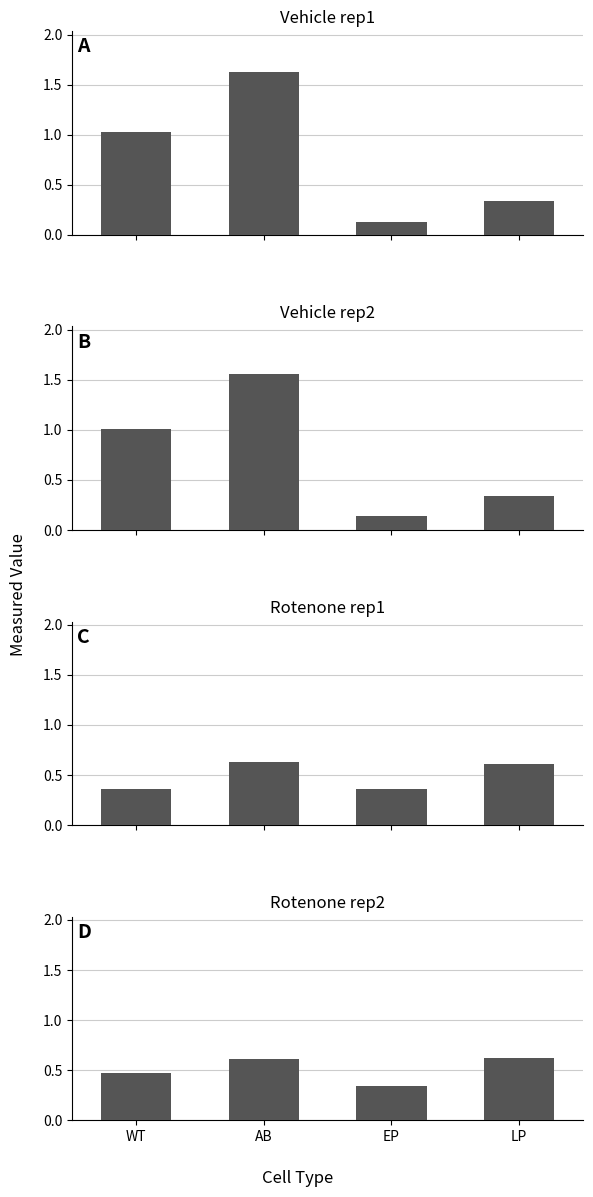

What is the spread (max minus min) of values at AB?

1.0